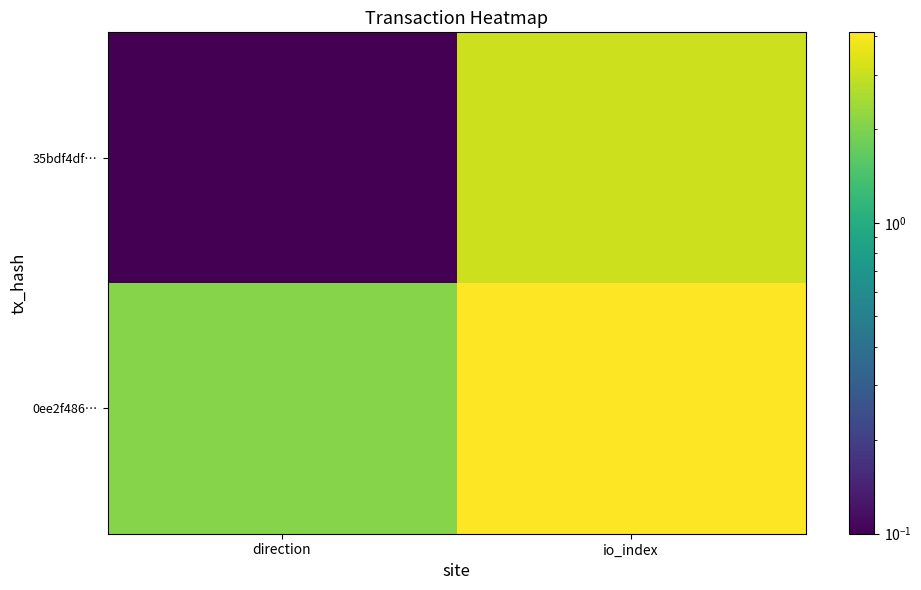

List the series in order of their overall mean, highest first.

0ee2f486…, 35bdf4df…